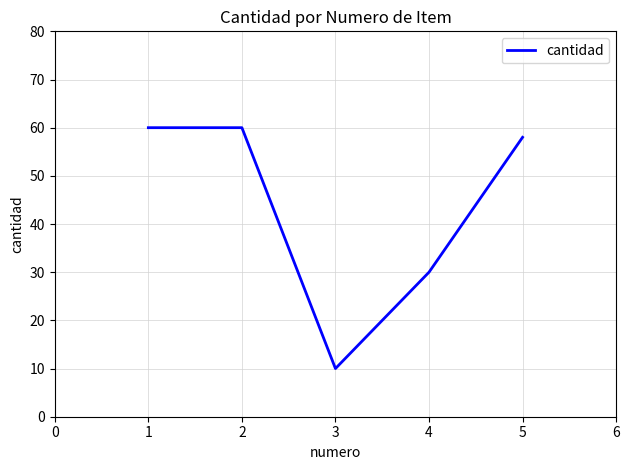

The value at 4 is 30. True or false?

True